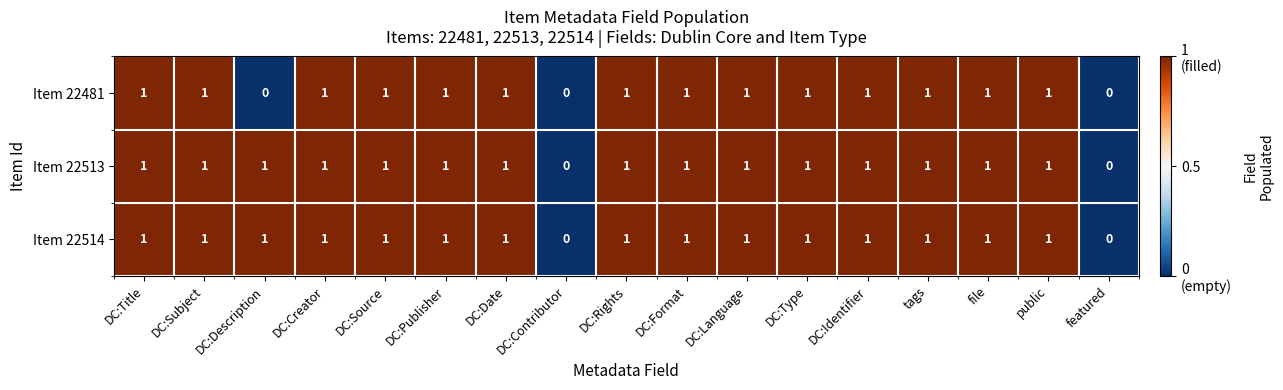

What is the total value across all series at file?

3